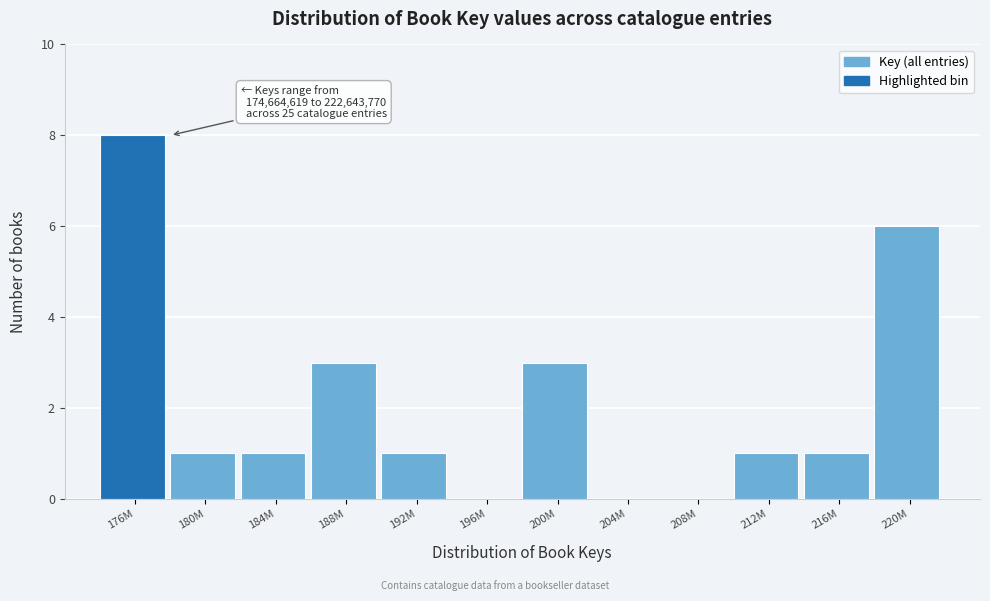

Reading left to right, what are all the values shown in this chart?

176M=8	180M=1	184M=1	188M=3	192M=1	196M=0	200M=3	204M=0	208M=0	212M=1	216M=1	220M=6